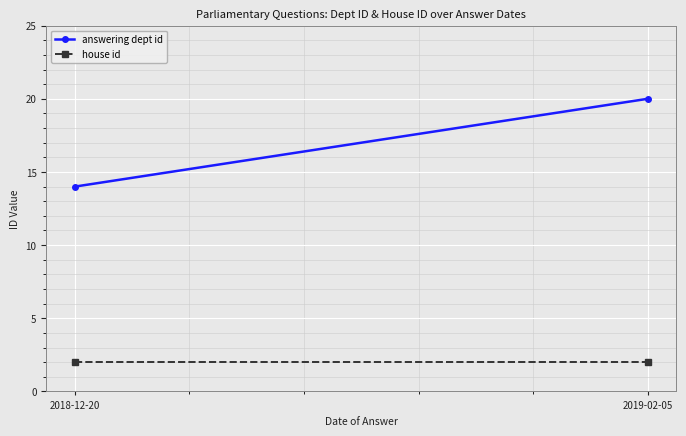

Rank the series by their average value, from highest to lowest.

answering dept id, house id